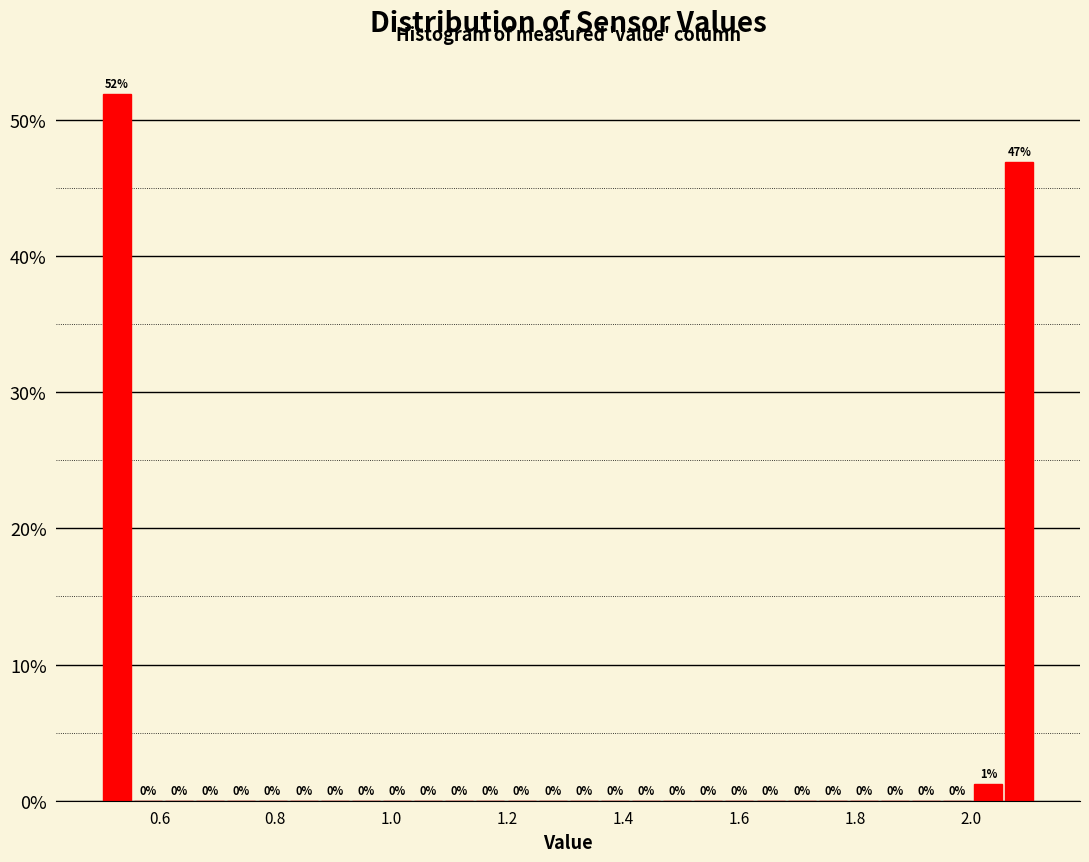

Read against the x-axis, roughly where is the centre of the tallest bar?

0.52